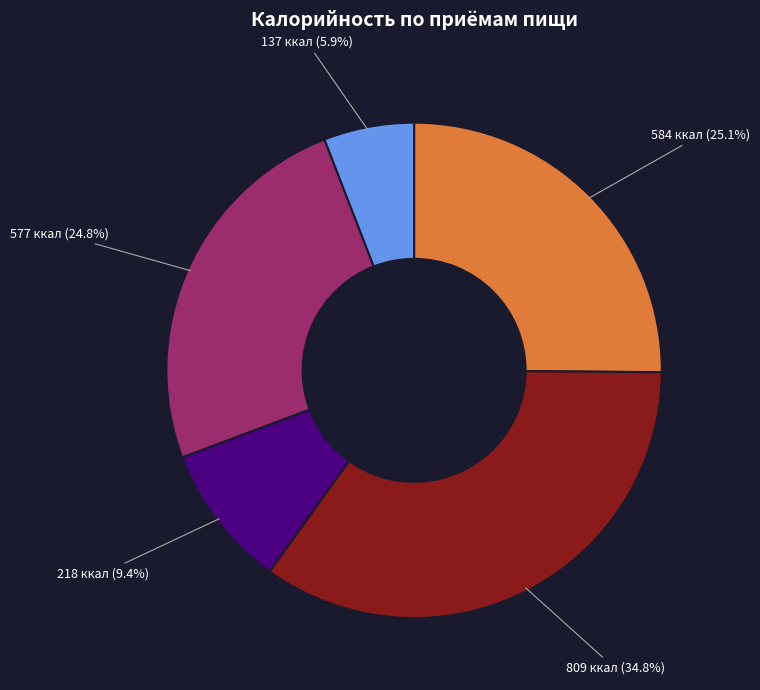

Does any single category account for the majority?

No